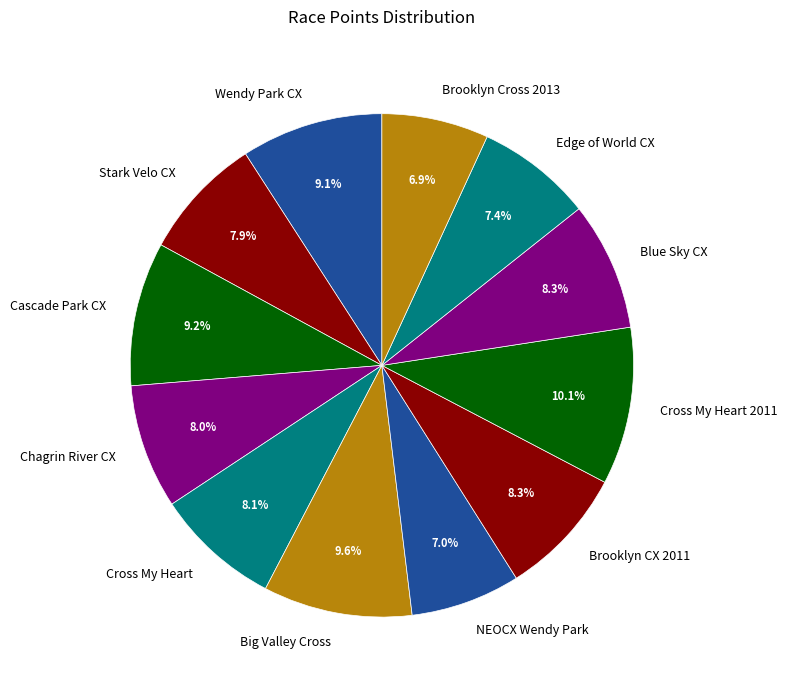

To the nearest percent, what percentage of the pie is Chagrin River CX?

8%